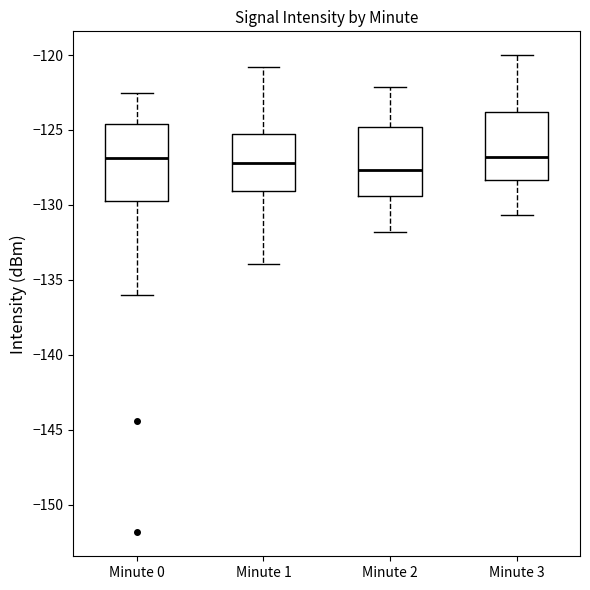

Comparing the boxes themselves (not the whiskers), which one is the tallest?

Minute 0